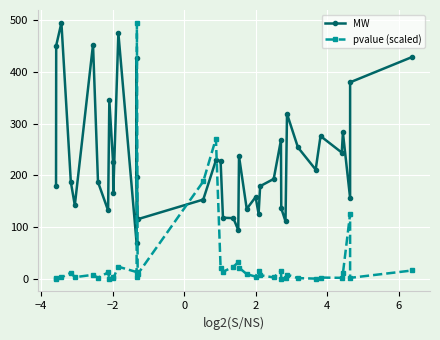

In MW, how many points are higher than both neighbors (excluding endpoints)?

12